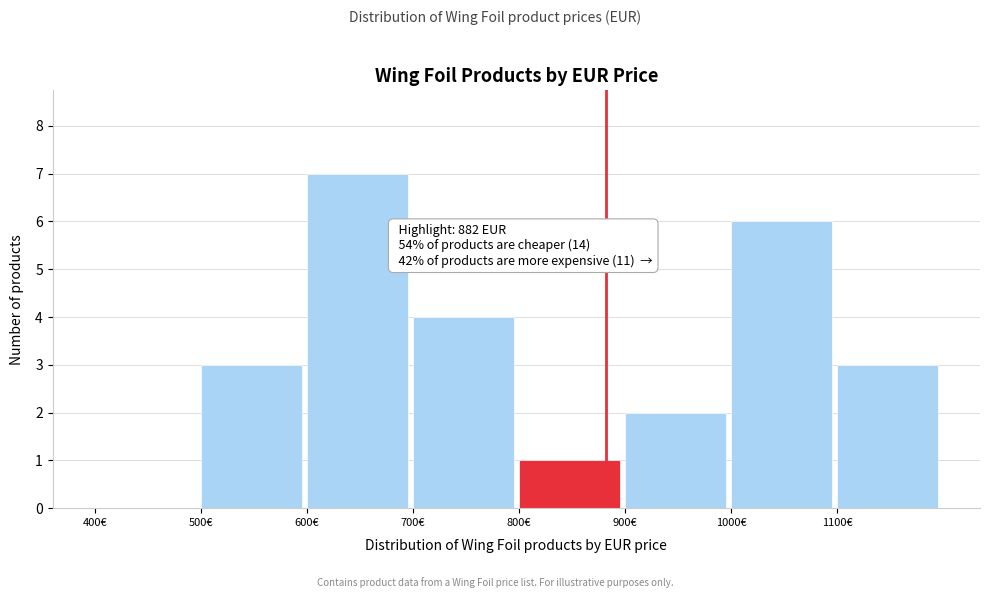

Over which range of the x-axis is the bar tallest?

600 to 700